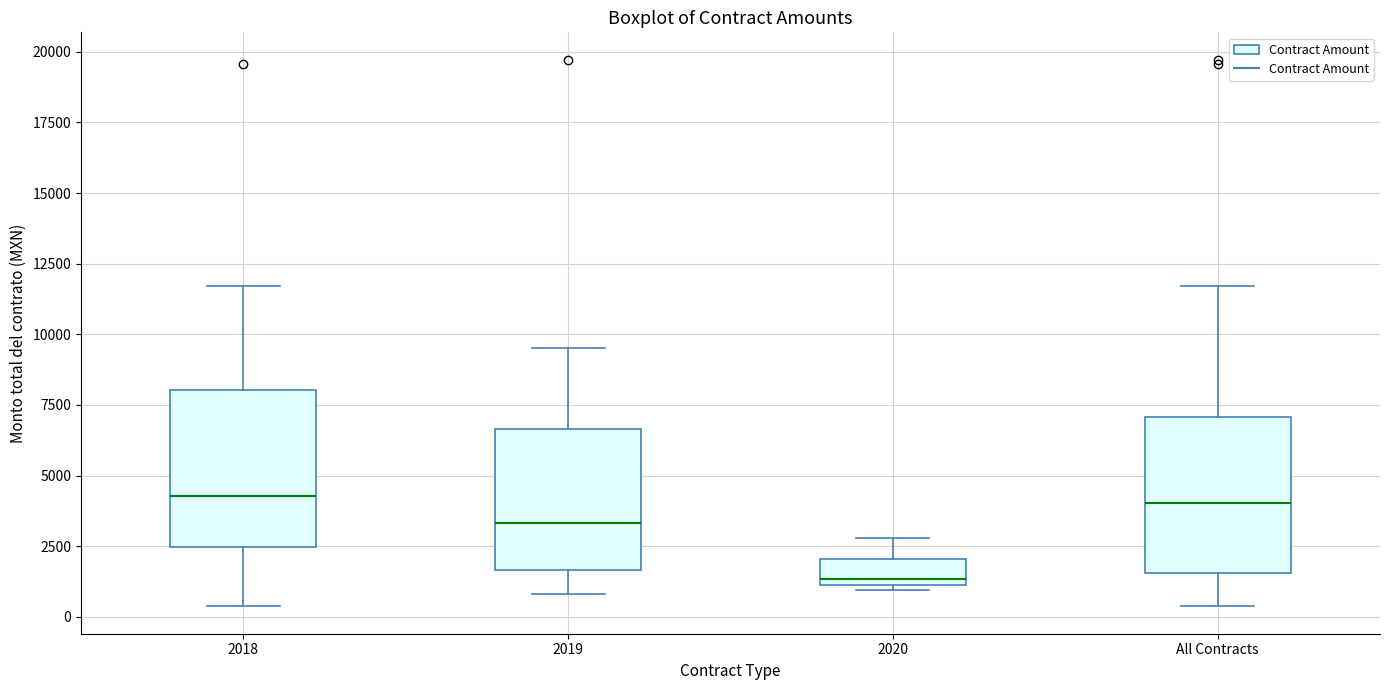

Reading left to right, read every box against the y-axis: the position of its median line, the range the box covers, and the ends of its whiskers. The values are not printed on the chart, so give them approximately, as read against the axis.

2018: median 4500, box 2500 to 8000, whiskers 500 to 11500
2019: median 3500, box 1500 to 6500, whiskers 1000 to 9500
2020: median 1500, box 1000 to 2000, whiskers 1000 (just below the box's lower edge) to 3000
All Contracts: median 4000, box 1500 to 7000, whiskers 500 to 11500